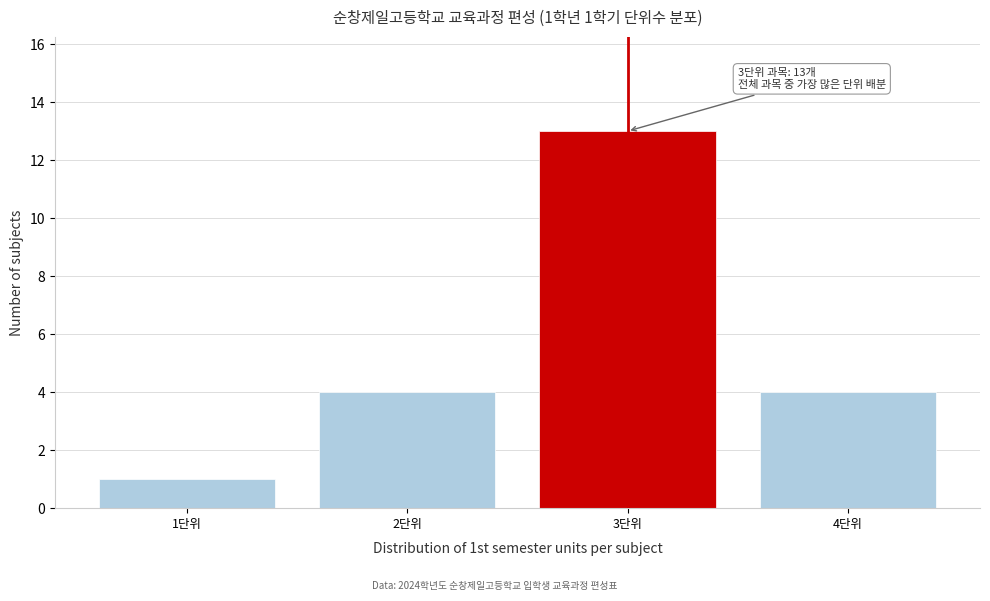

Reading left to right, list all the values displayed in this chart.

1	4	13	4